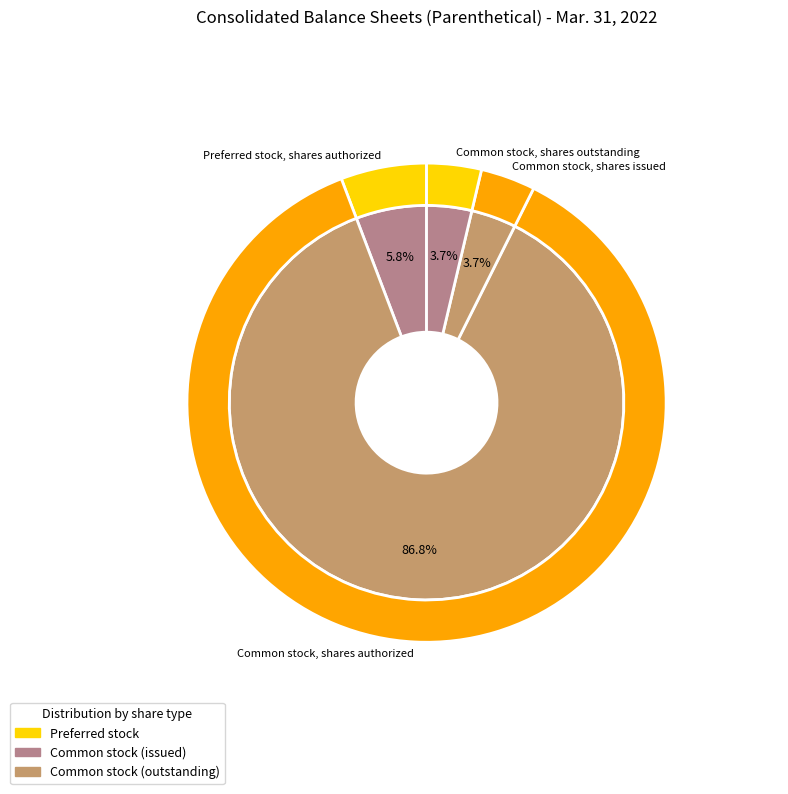

What is the majority slice?

Common stock, shares authorized